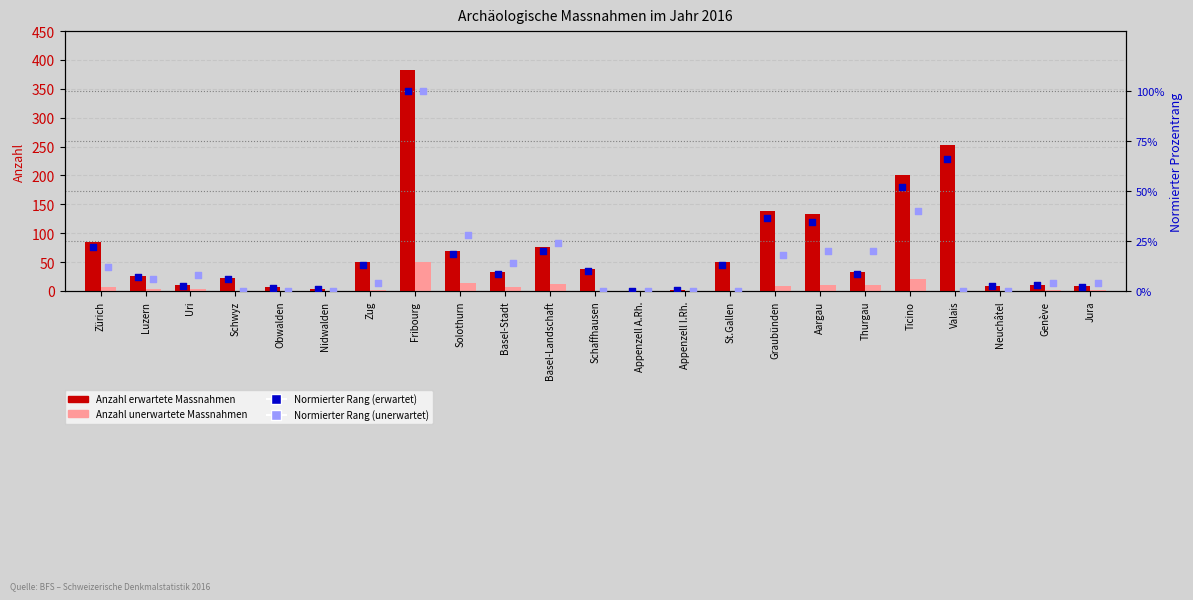

Which series contains the lowest Y value?

Anzahl erwartete Massnahmen